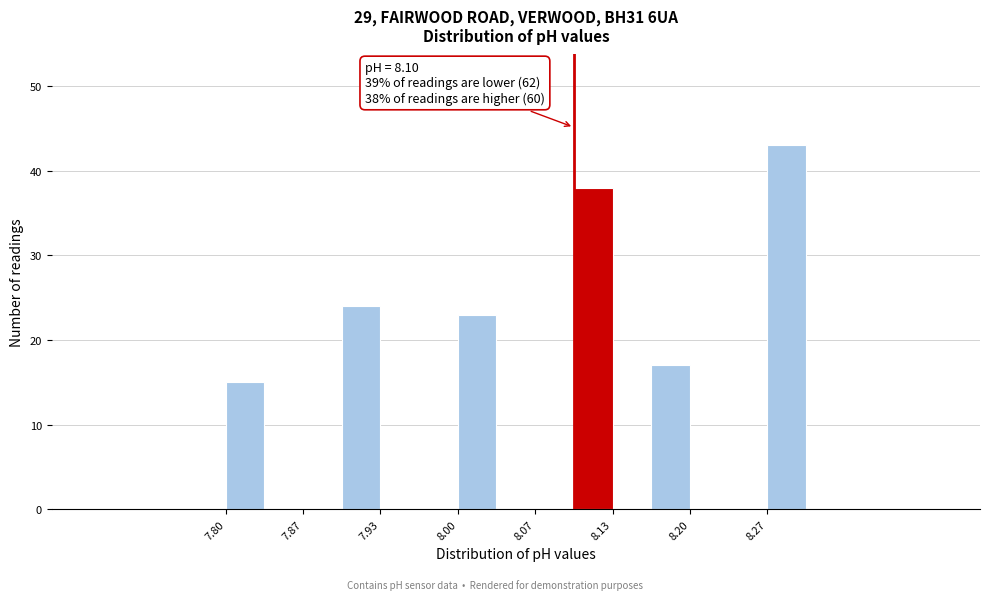

Read against the x-axis, roughly where is the centre of the tallest bar?

8.28